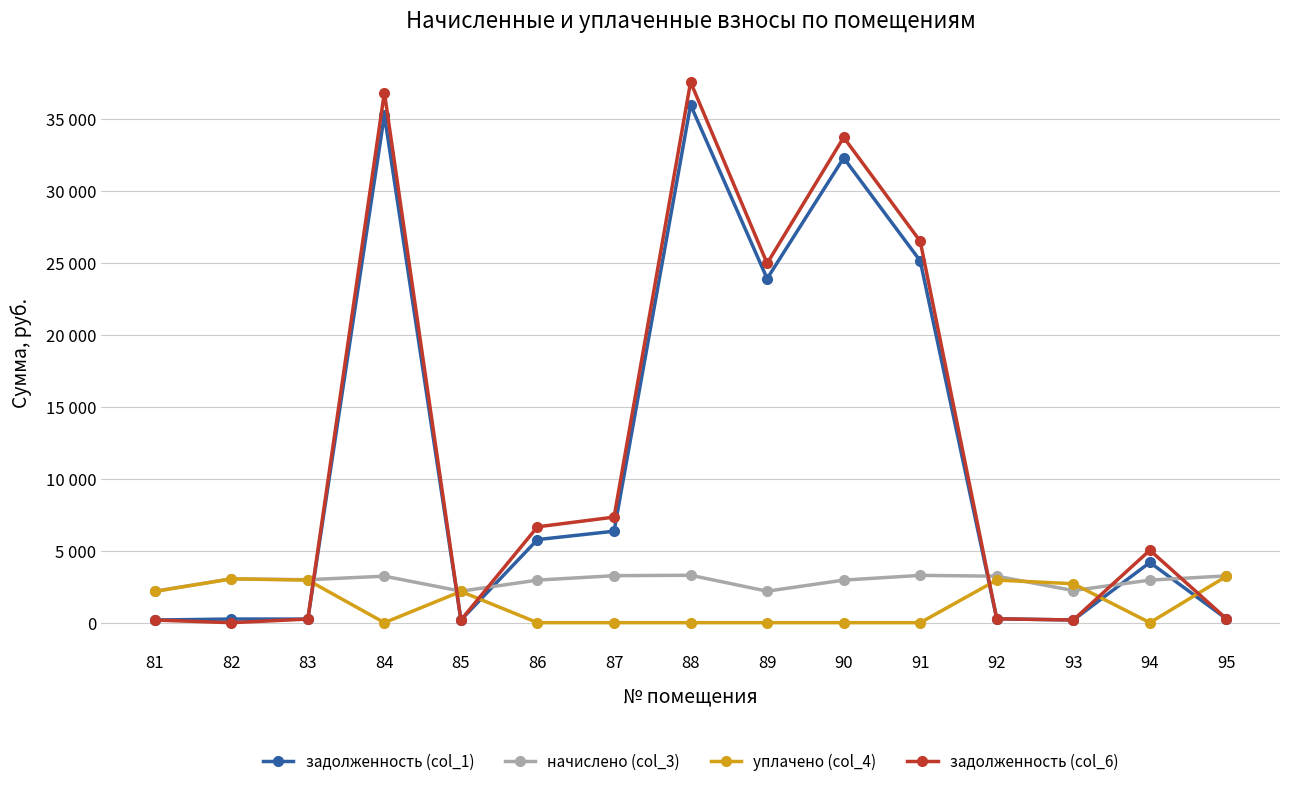

What are all the series names shown in the legend?

задолженность (col_1), начислено (col_3), уплачено (col_4), задолженность (col_6)